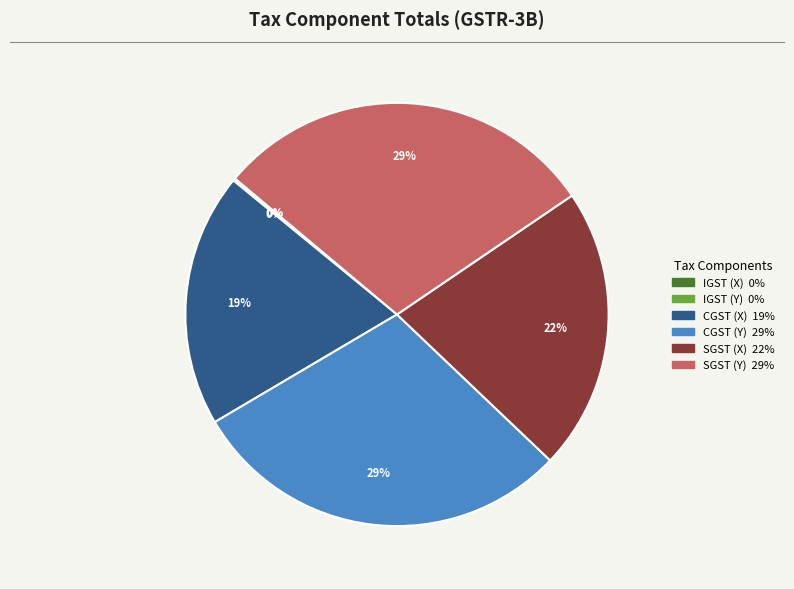

Is there a majority slice in this chart?

No